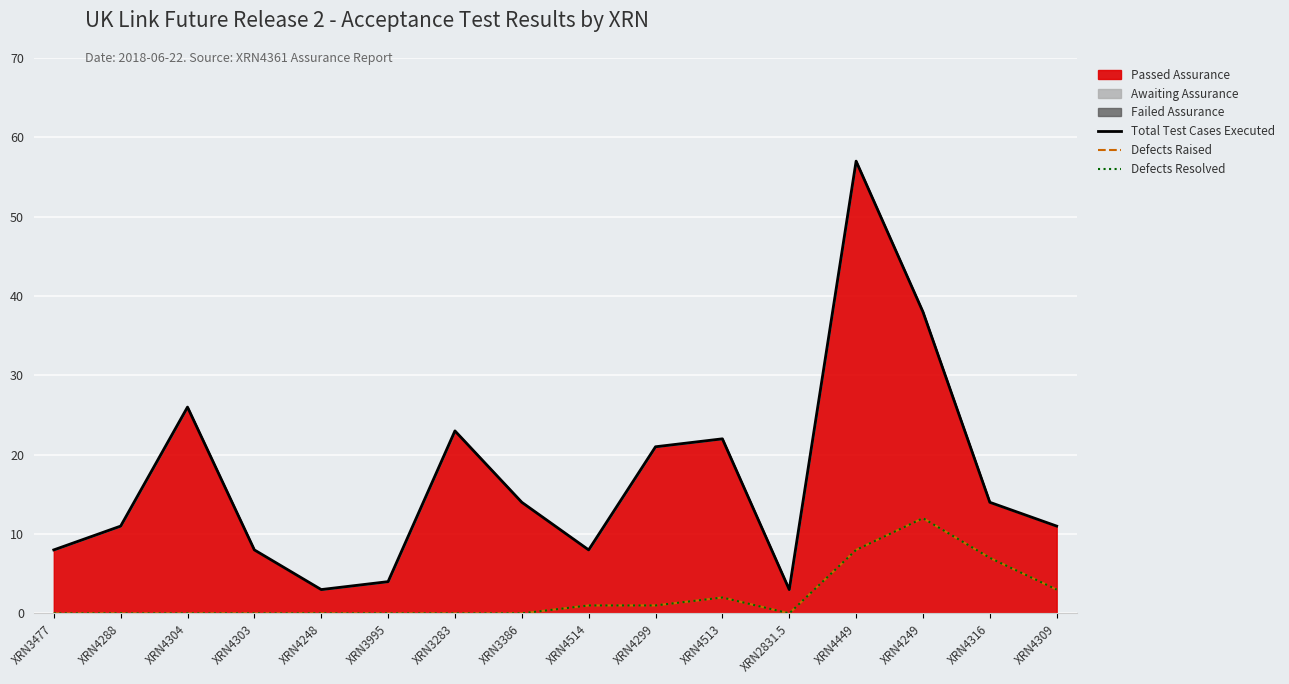

At which label is Total Test Cases Executed closest to 30?

XRN4304